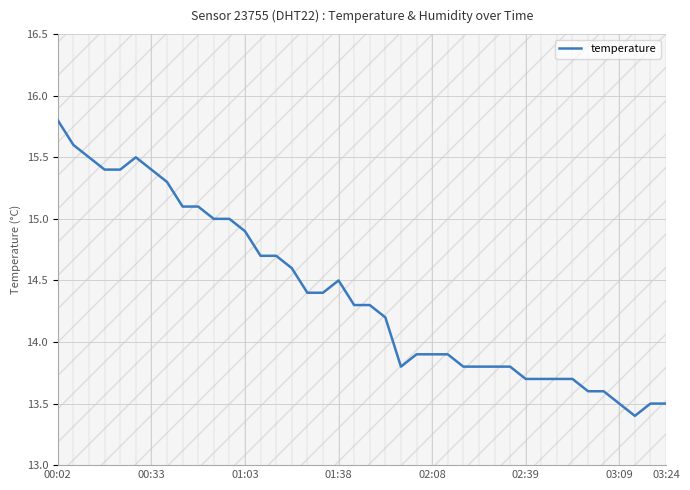

What is the value of the 15th point from the left?

14.7